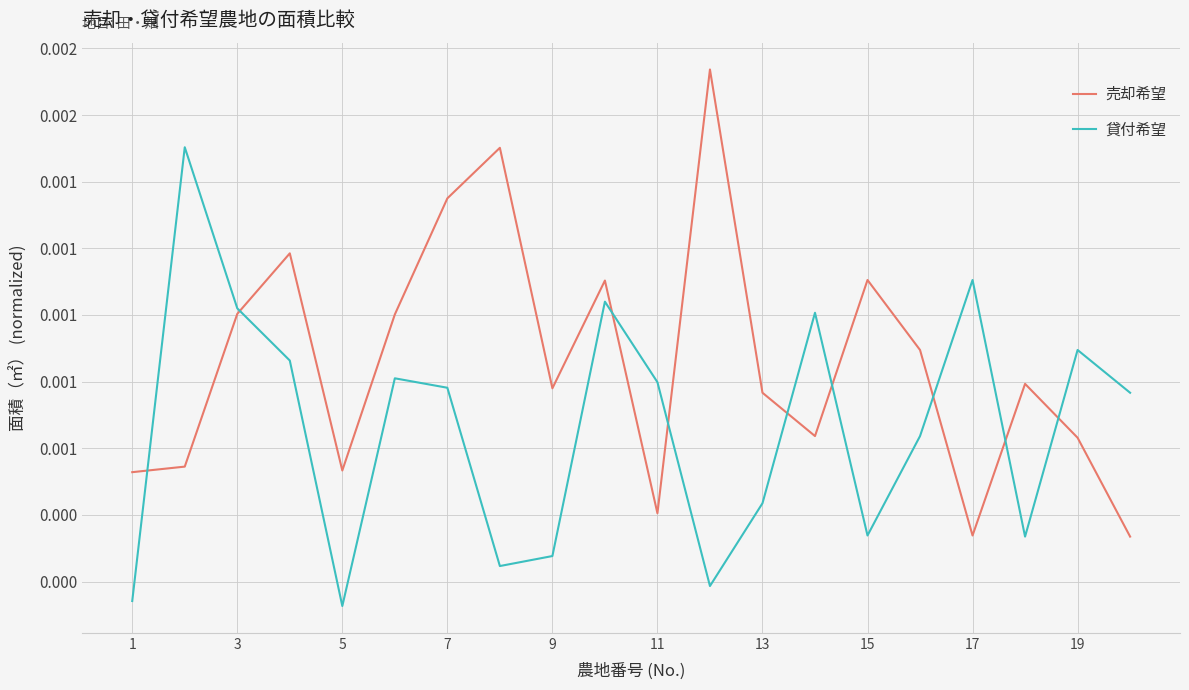

Does the chart display data point markers on the line(s)?

No